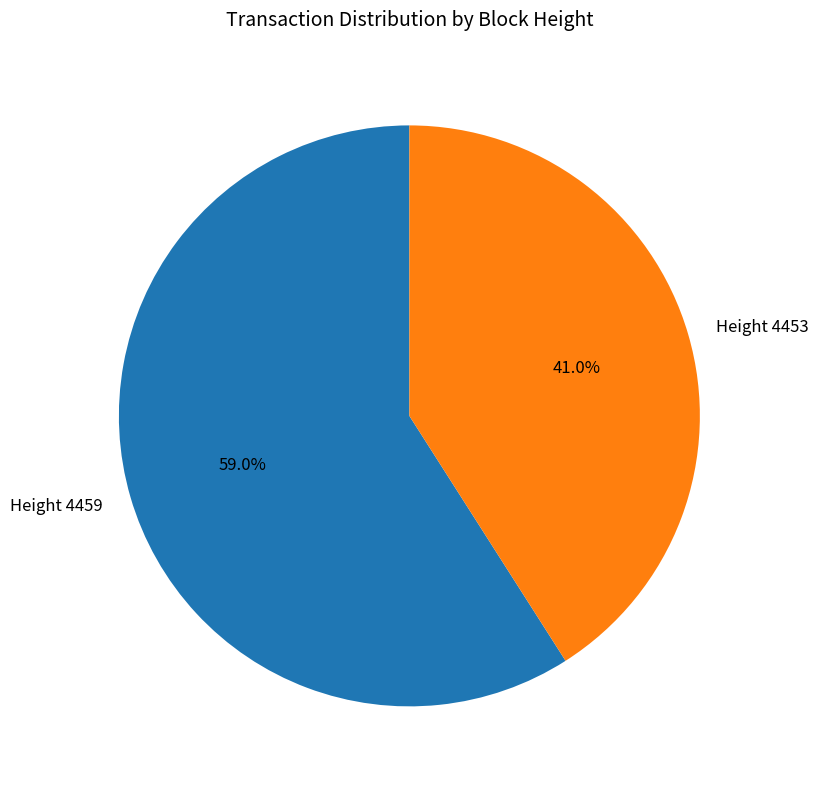

Is it true that Height 4453 is 27% of the pie?

False